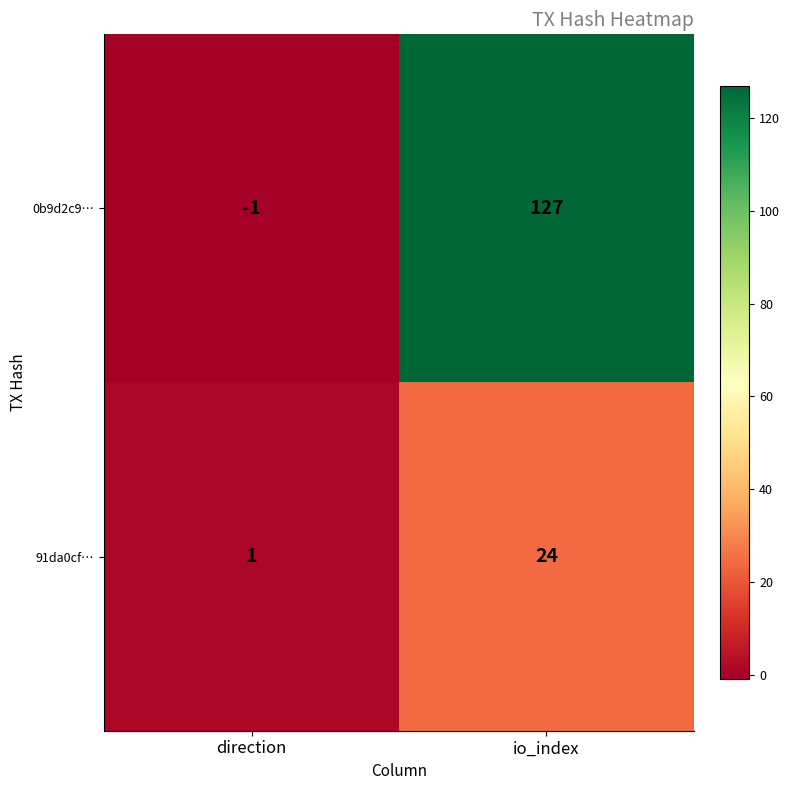

What is the spread (max minus min) of values at io_index?

103